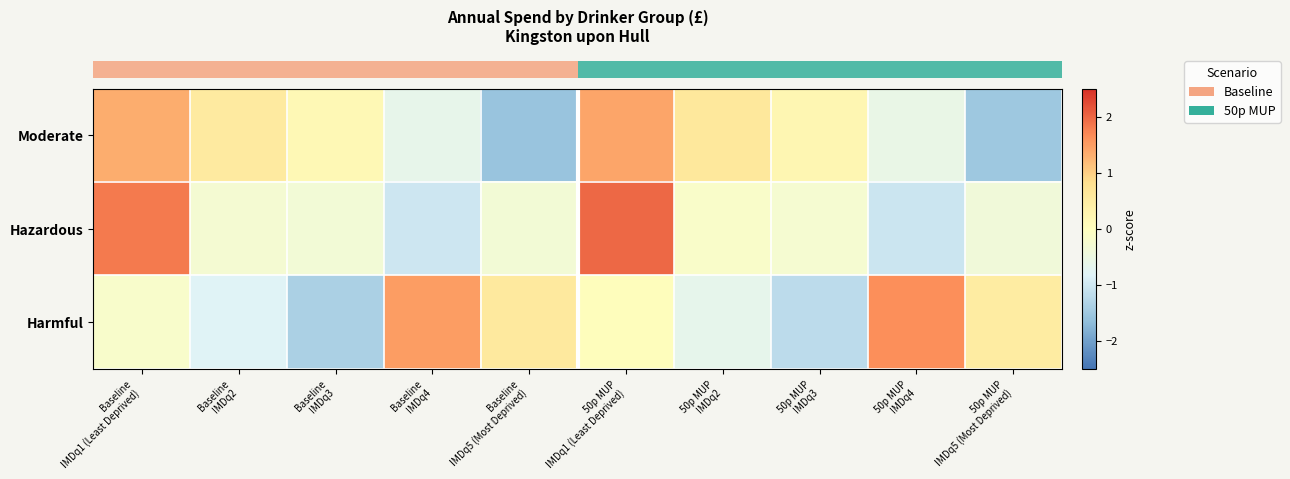

What is the total value across all series at 50p MUP
IMDq2?

-0.2